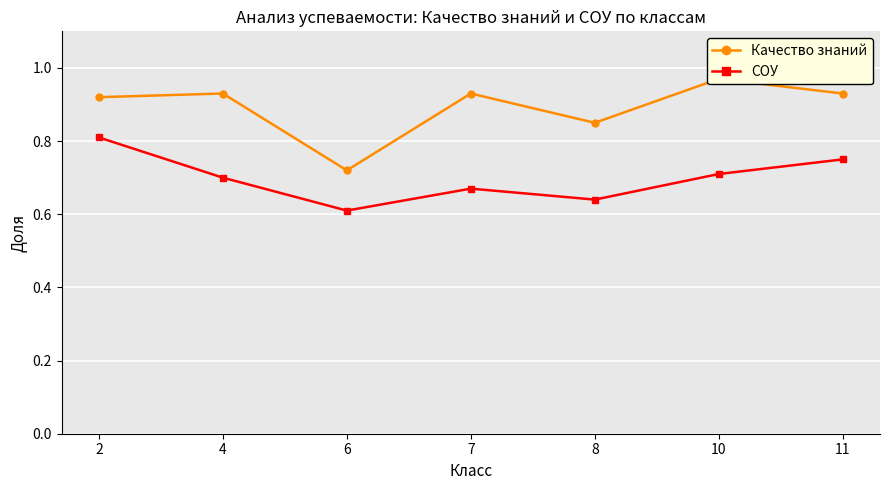

What is the difference between the maximum and second lowest values in the СОУ series?

0.2